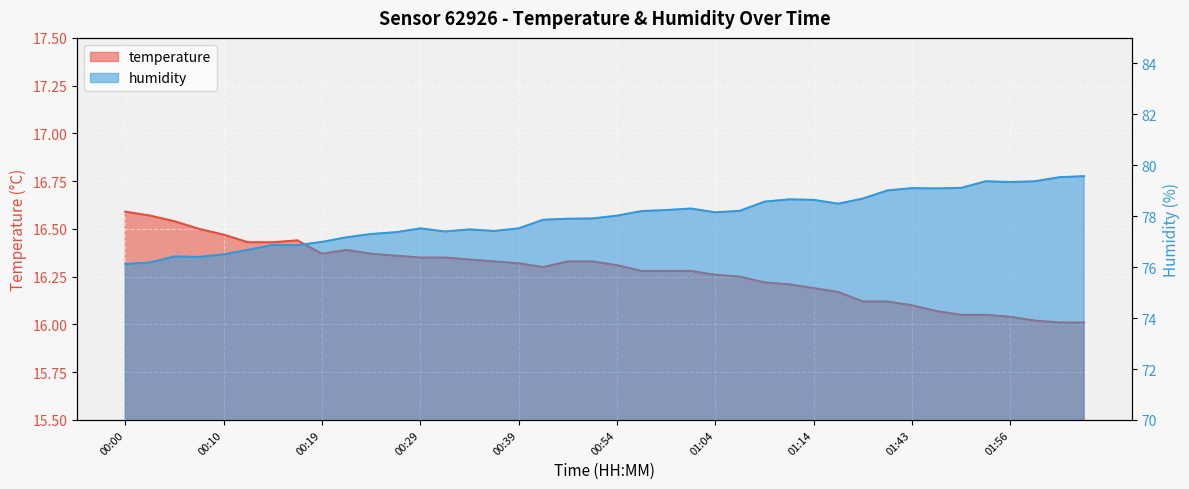

At which label is humidity closest to 77?

00:19